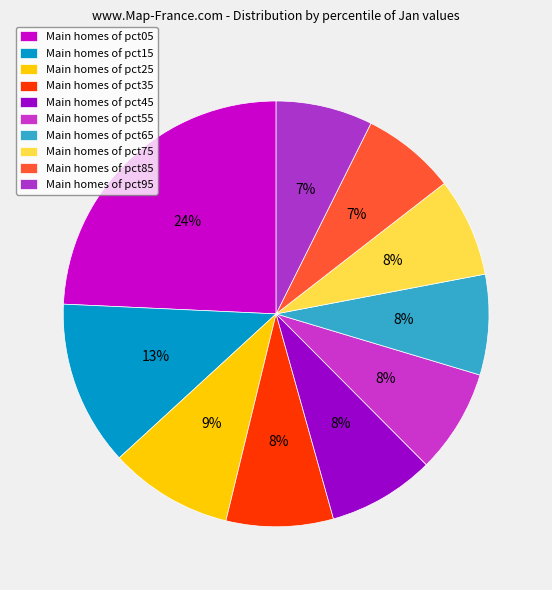

Is there a majority slice in this chart?

No